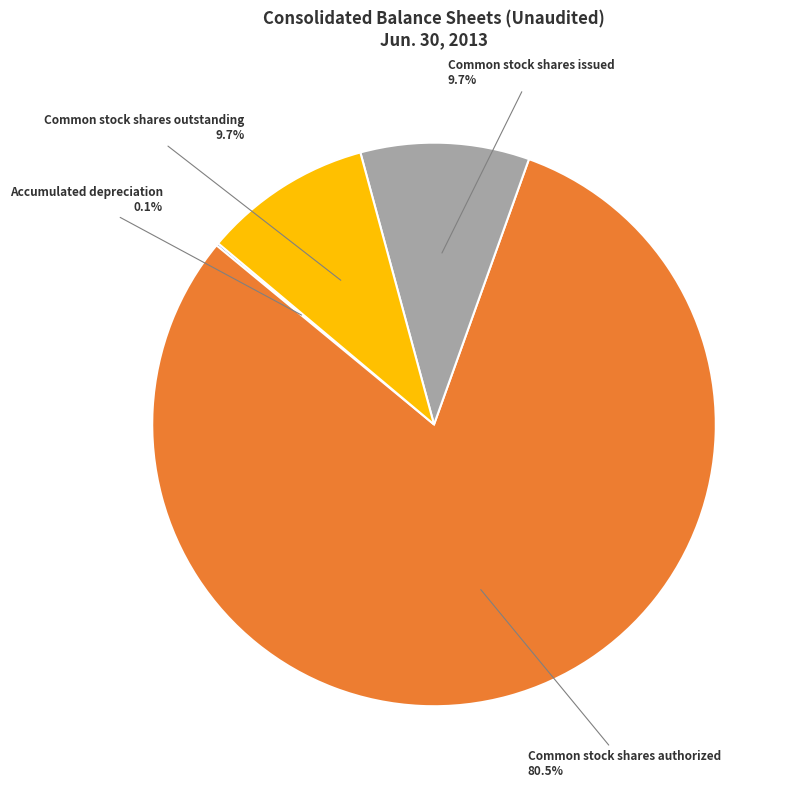

Which category accounts for the majority?

Common stock shares authorized